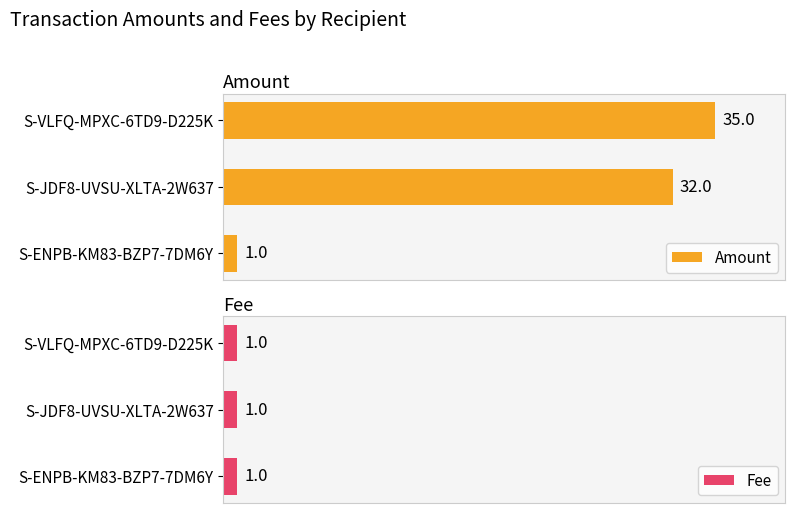

At which label does Amount reach its minimum?

S-ENPB-KM83-BZP7-7DM6Y